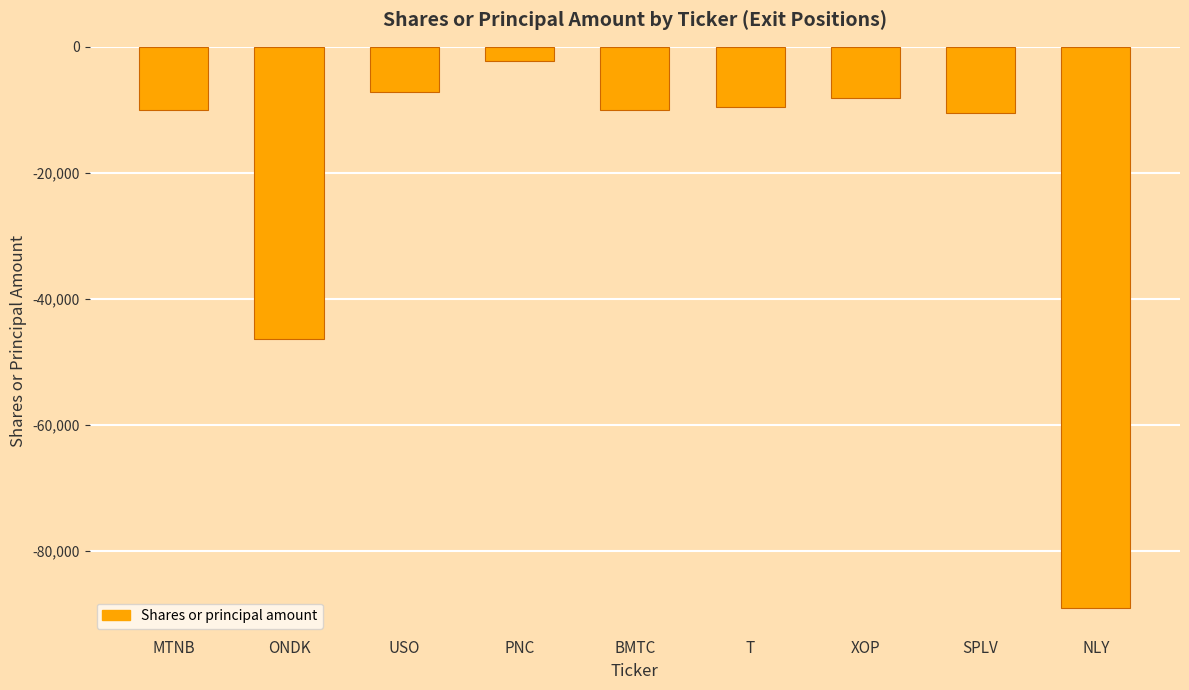

Are the bars horizontal?

No